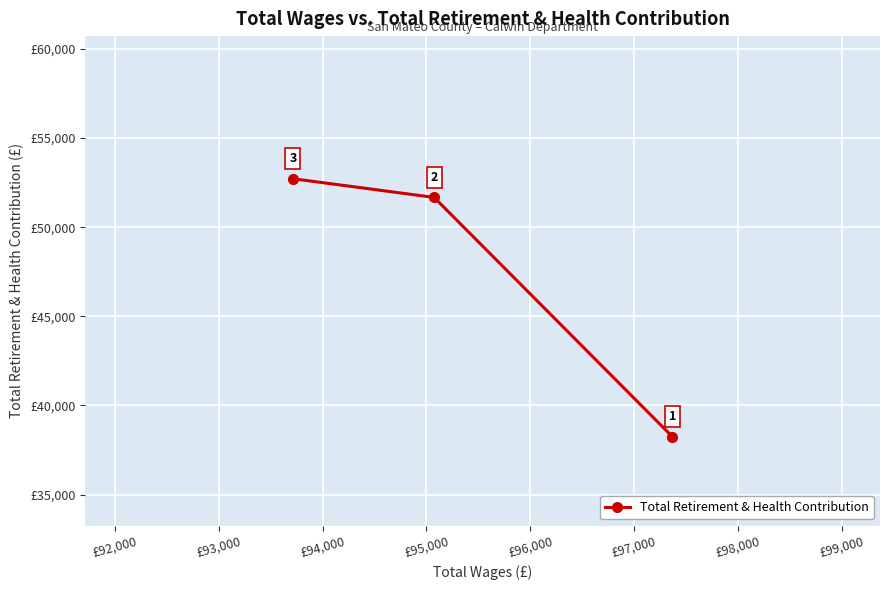

What is the maximum value shown in the chart?

52719